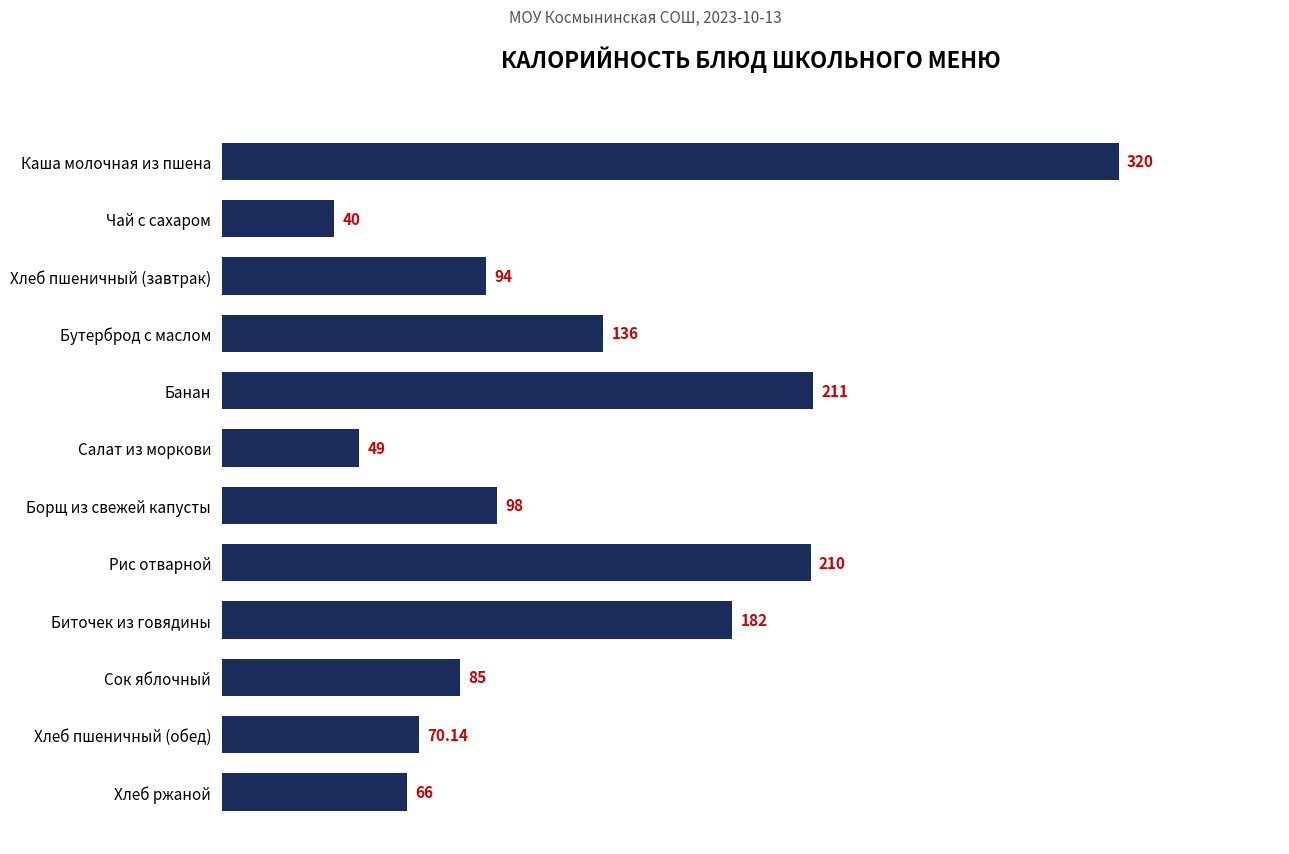

Which label corresponds to the largest value in the chart?

Каша молочная из пшена